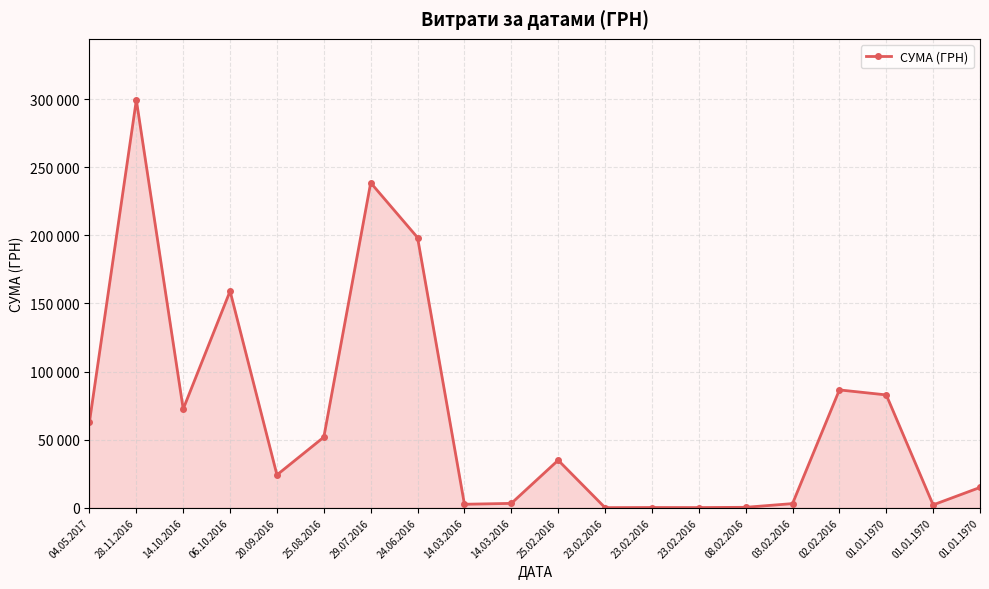

Which label corresponds to the largest value in the chart?

28.11.2016